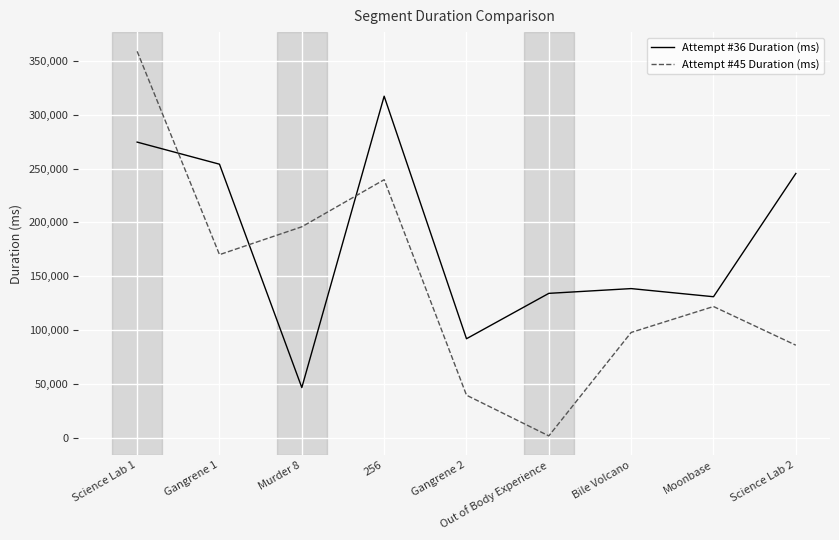

What is the difference between the Attempt #36 Duration (ms) values at 256 and Moonbase?

186327